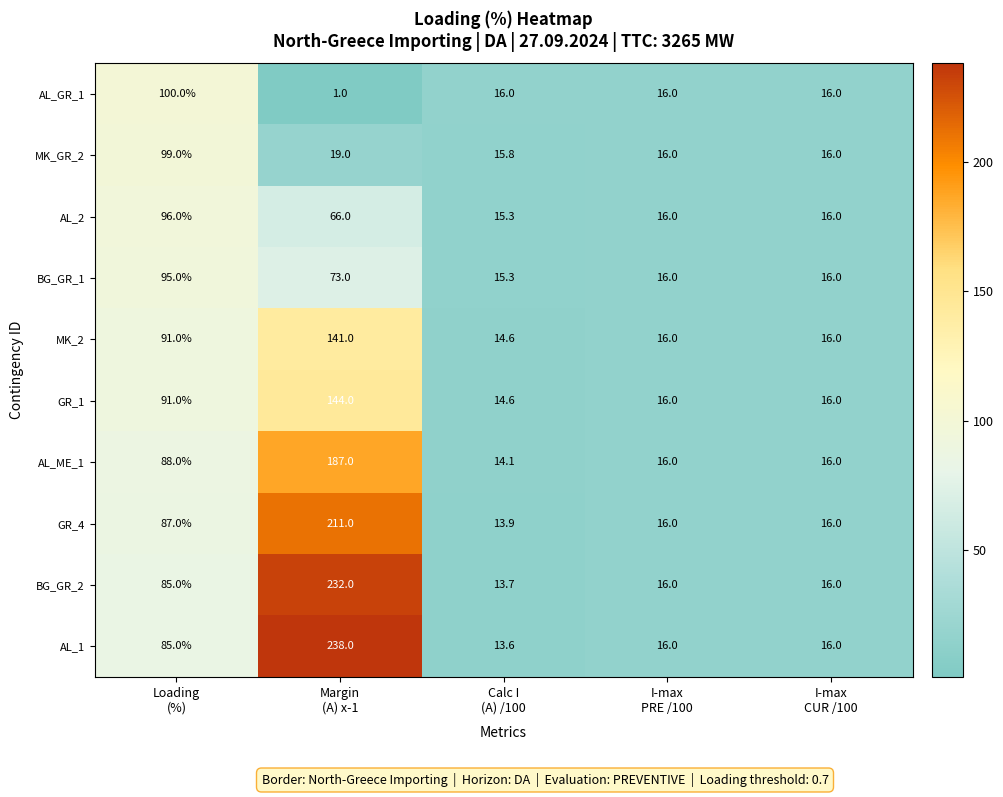

What is the difference between the maximum and minimum values in the AL_ME_1 series?

172.9